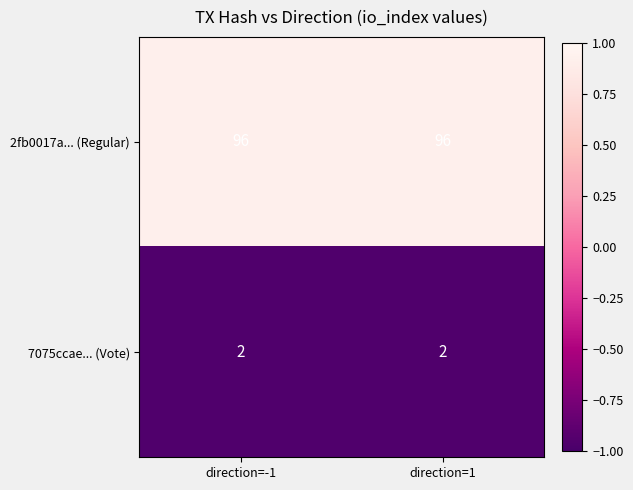

Reading left to right, transcribe all the data shown in this chart.

2fb0017a... (Regular): 96	96
7075ccae... (Vote): 2	2